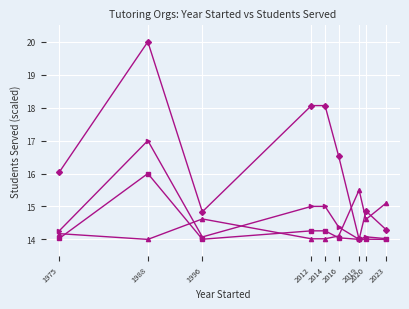

Which category has the highest value across all series?

1988